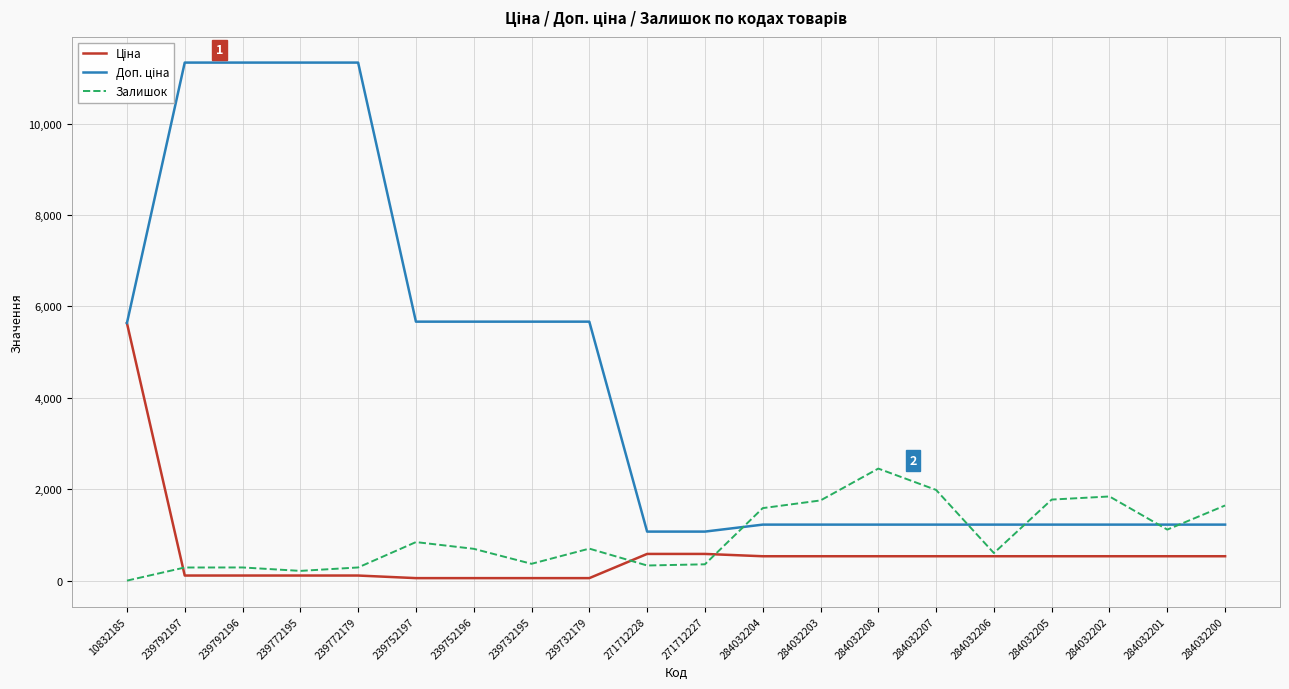

Is this an area chart (filled region under the line)?

No